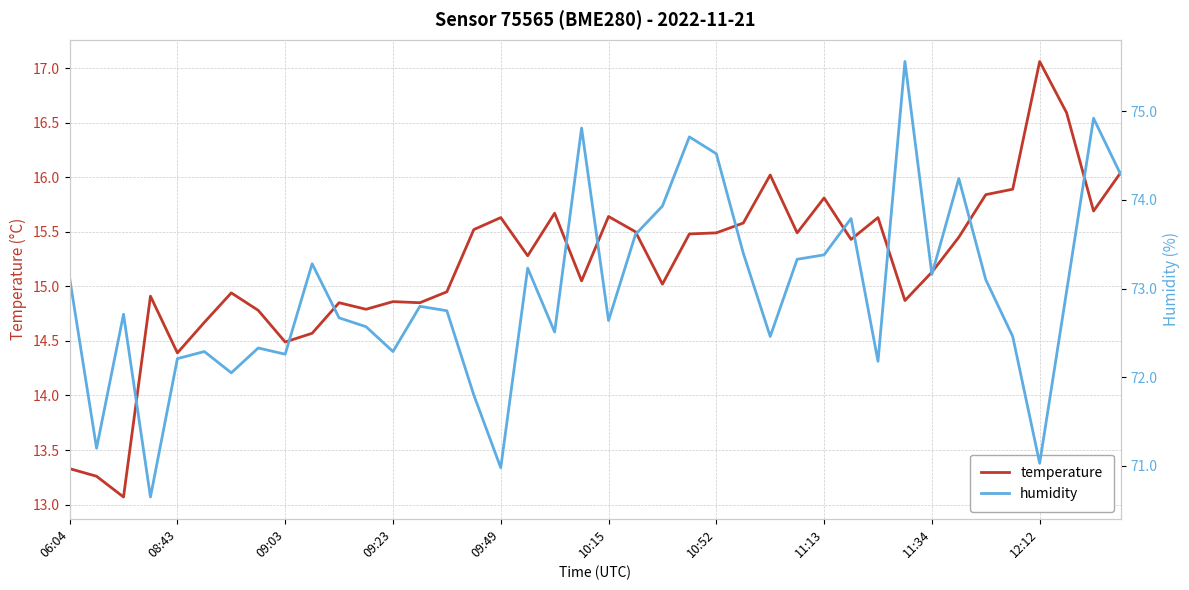

True or false: humidity and temperature intersect in this chart.

False